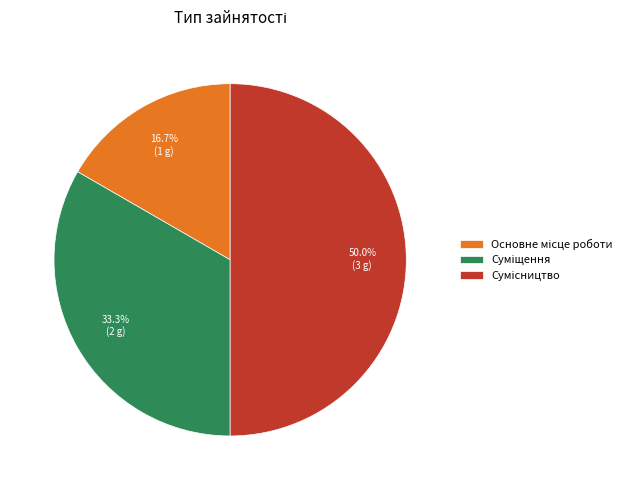

What is the smallest slice in the pie chart?

Основне місце роботи